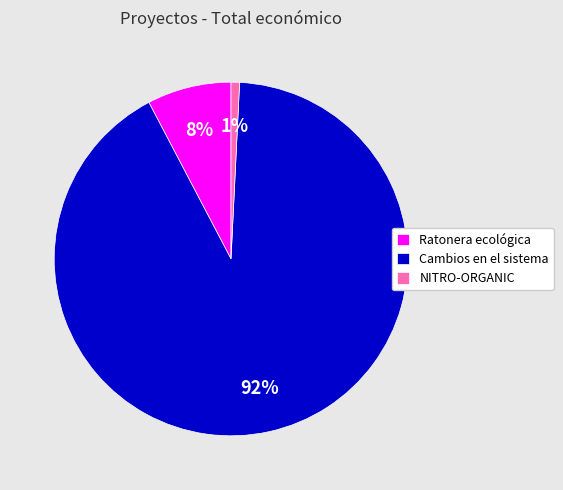

Count the number of slices in the pie.

3